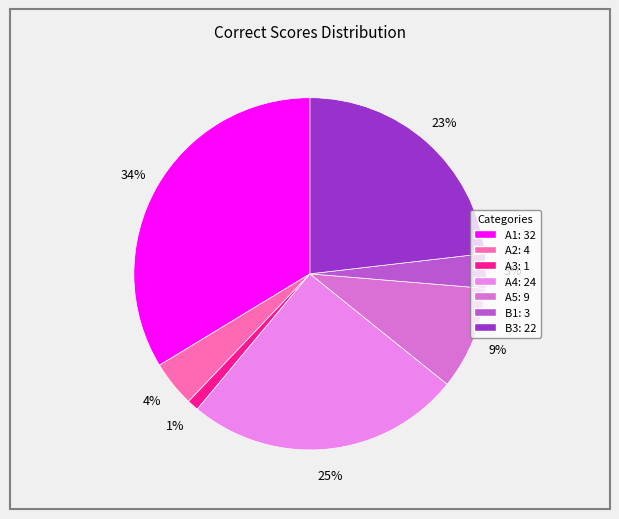

To the nearest percent, what is the combined percentage of B1 and A2?

7%